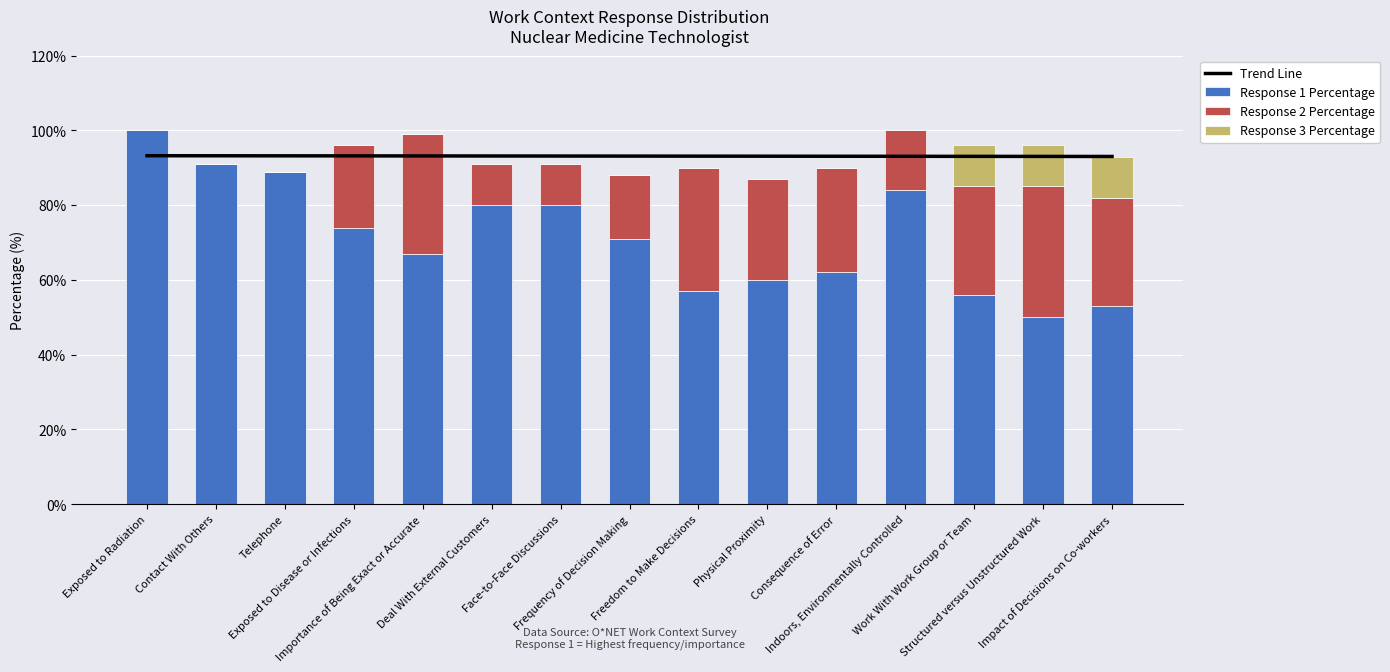

What is the value of the Trend Line bar at the 2nd from the left?

93.2